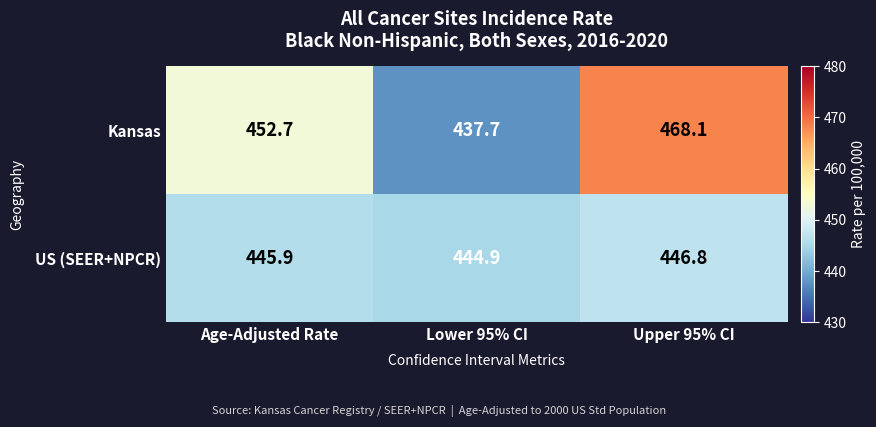

List the series in order of their overall mean, lowest first.

US (SEER+NPCR), Kansas